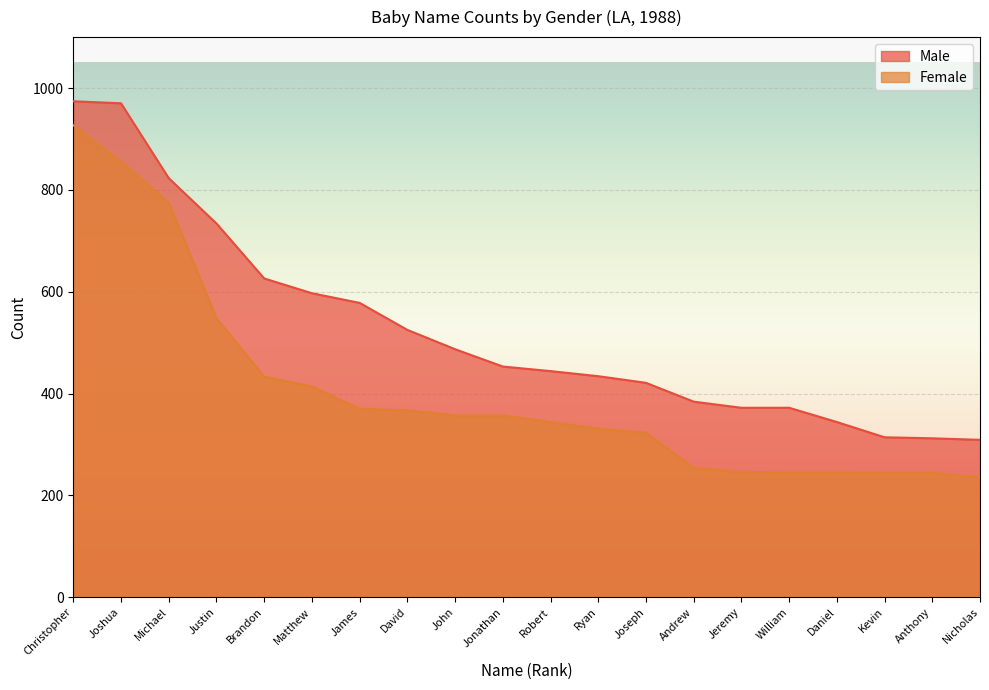

Which has a higher value, Kevin or Matthew?

Matthew